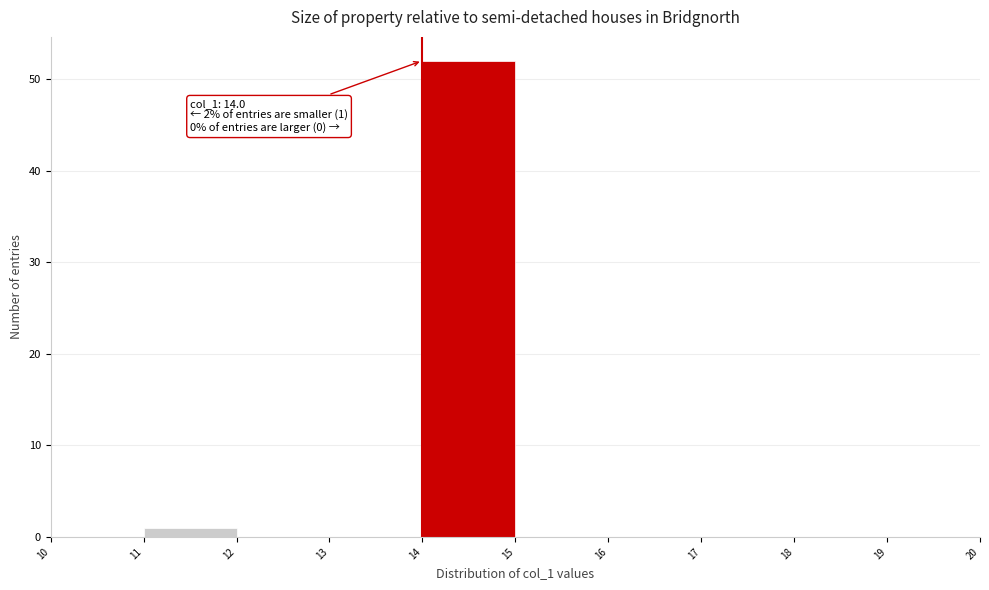

Which range on the x-axis has the tallest bar?

14 to 15